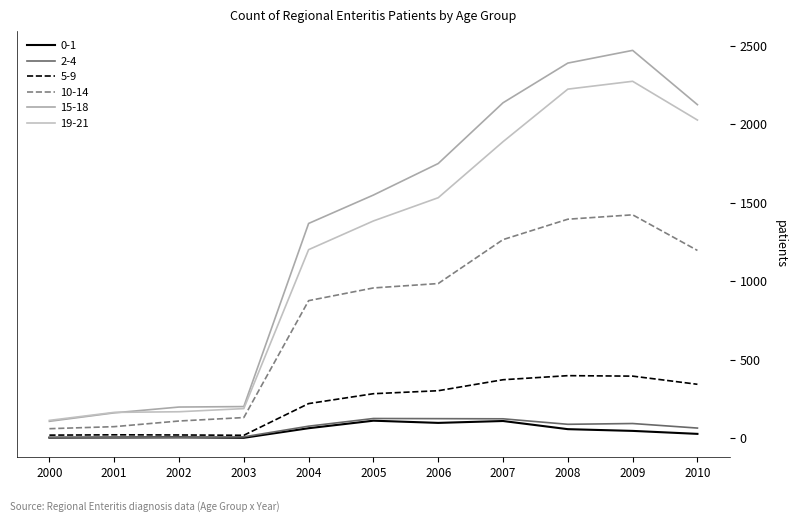

Rank the series by their maximum value, from lowest to highest.

0-1, 2-4, 5-9, 10-14, 19-21, 15-18